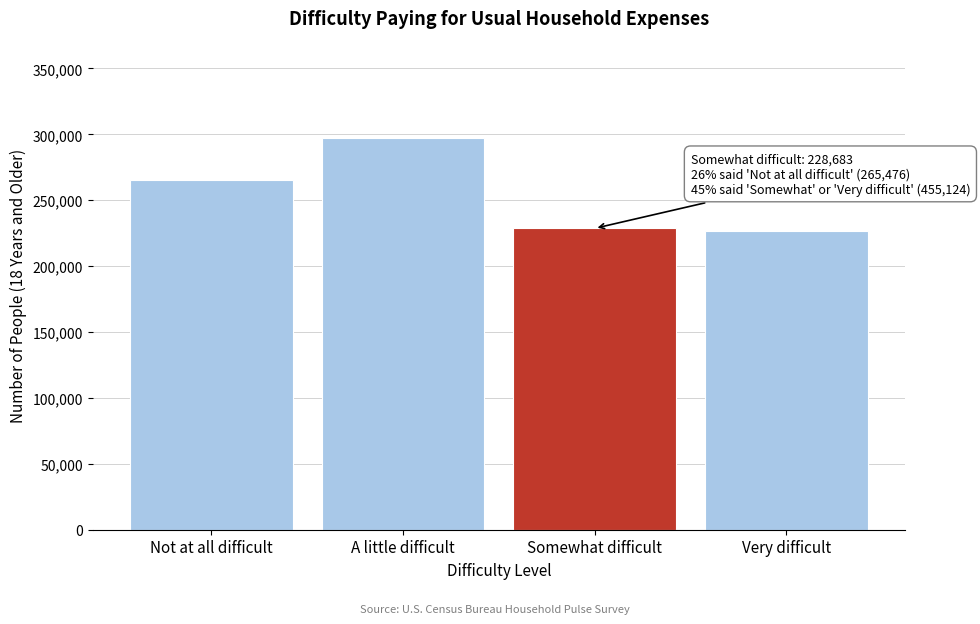

Reading right to left, list all the values displayed in this chart.

Very difficult=226441	Somewhat difficult=228683	A little difficult=296863	Not at all difficult=265476